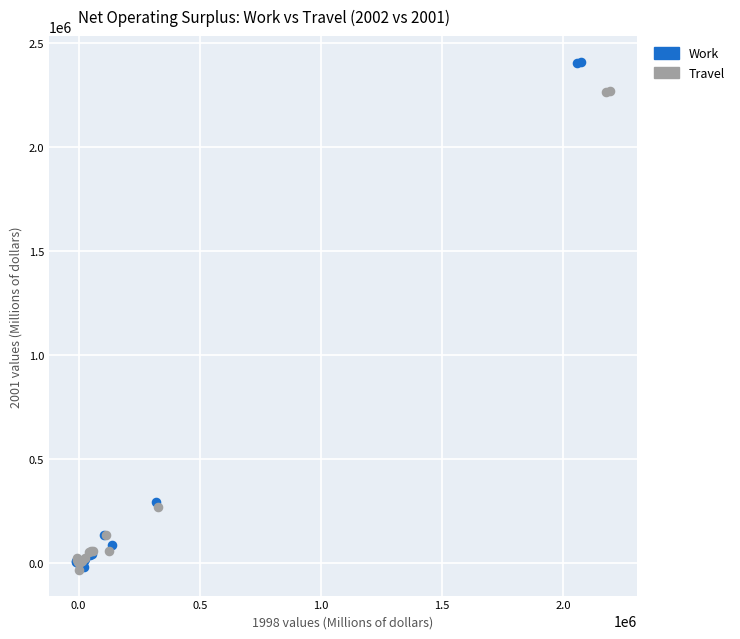

Which series contains the highest Y value?

Work